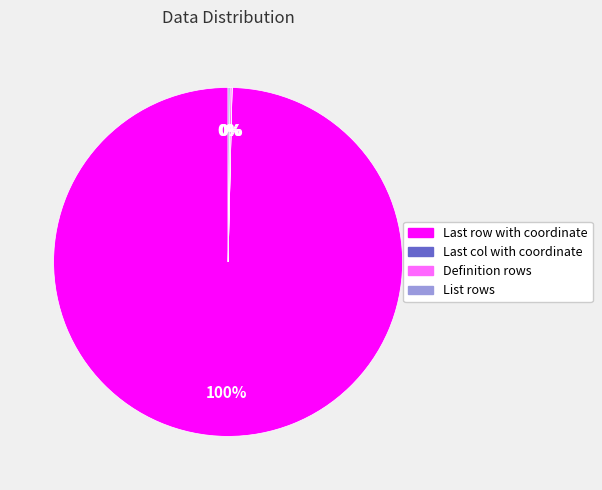

What is the largest slice in the pie chart?

Last row with coordinate